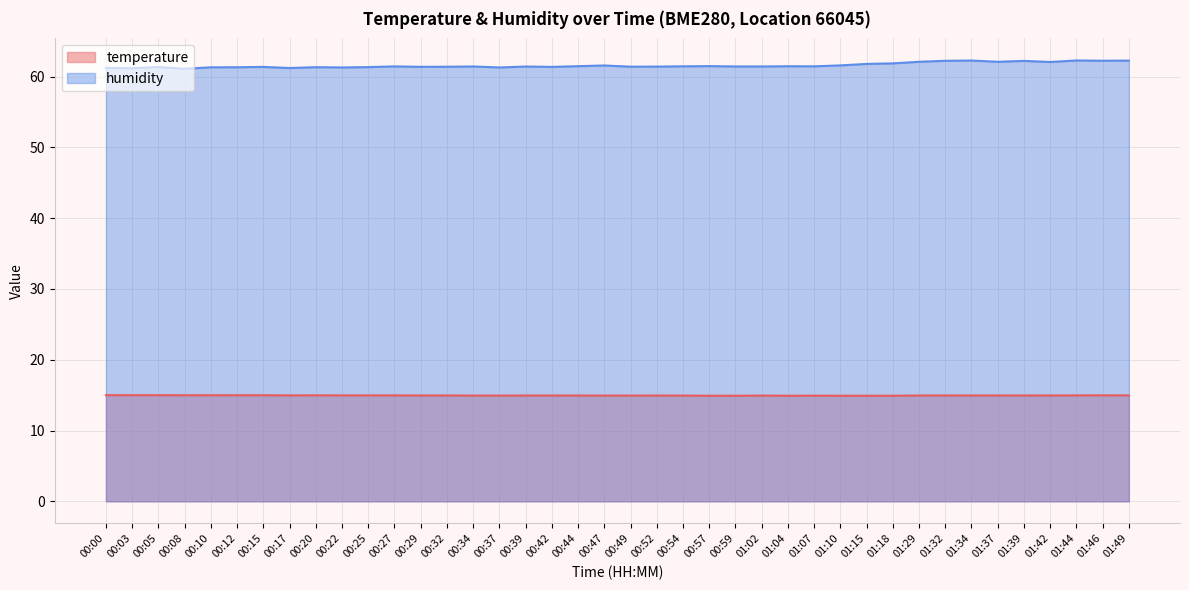

Reading right to left, transcribe all the data shown in this chart.

temperature: 15.0	15.0	15.0	15.0	14.9	15.0	15.0	15.0	14.9	14.9	14.9	14.9	14.9	14.9	14.9	14.9	14.9	14.9	14.9	14.9	14.9	14.9	14.9	14.9	14.9	14.9	15.0	15.0	15.0	15.0	15.0	15.0	15.0	15.0	15.0	15.0	15.0	15.0	15.0	15.0
humidity: 62.3	62.2	62.3	62.1	62.2	62.1	62.3	62.2	62.1	61.9	61.8	61.6	61.5	61.5	61.4	61.4	61.5	61.5	61.4	61.4	61.6	61.5	61.4	61.4	61.3	61.4	61.4	61.4	61.5	61.4	61.3	61.3	61.2	61.4	61.3	61.3	61.1	61.4	61.2	61.2